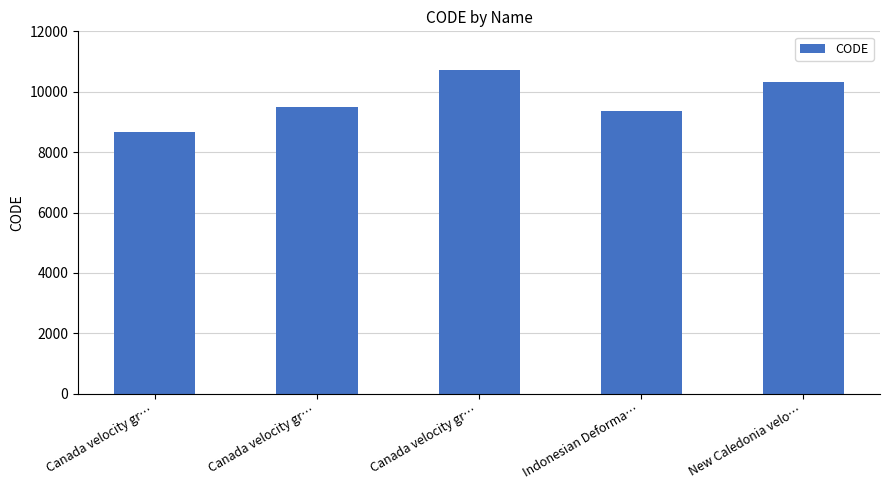

What is the value of the 1st bar from the left?

8676